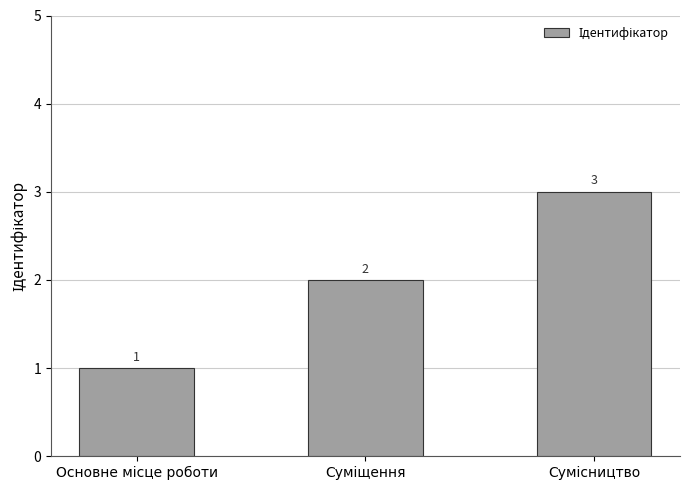

What is the value of the 2nd bar from the left?

2